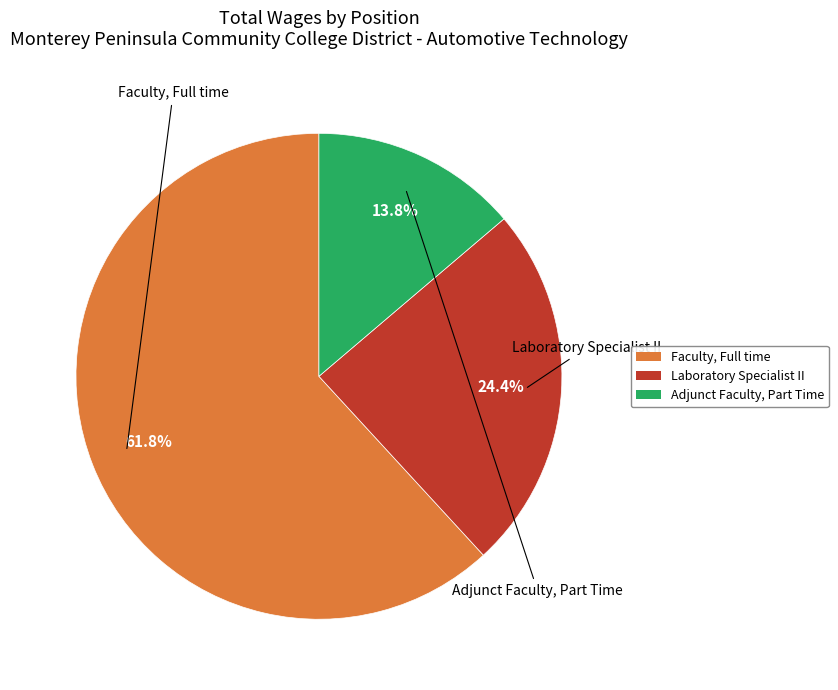

To the nearest percent, what is the combined percentage of Laboratory Specialist II and Adjunct Faculty, Part Time?

38%